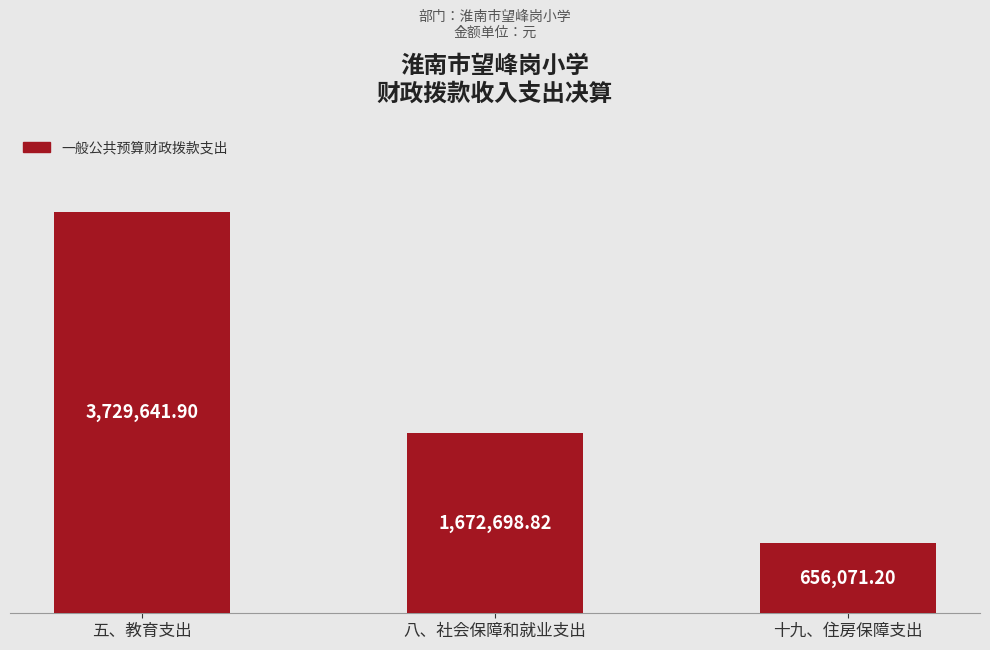

What is the change in value from 五、教育支出 to 八、社会保障和就业支出?

-2056943.1